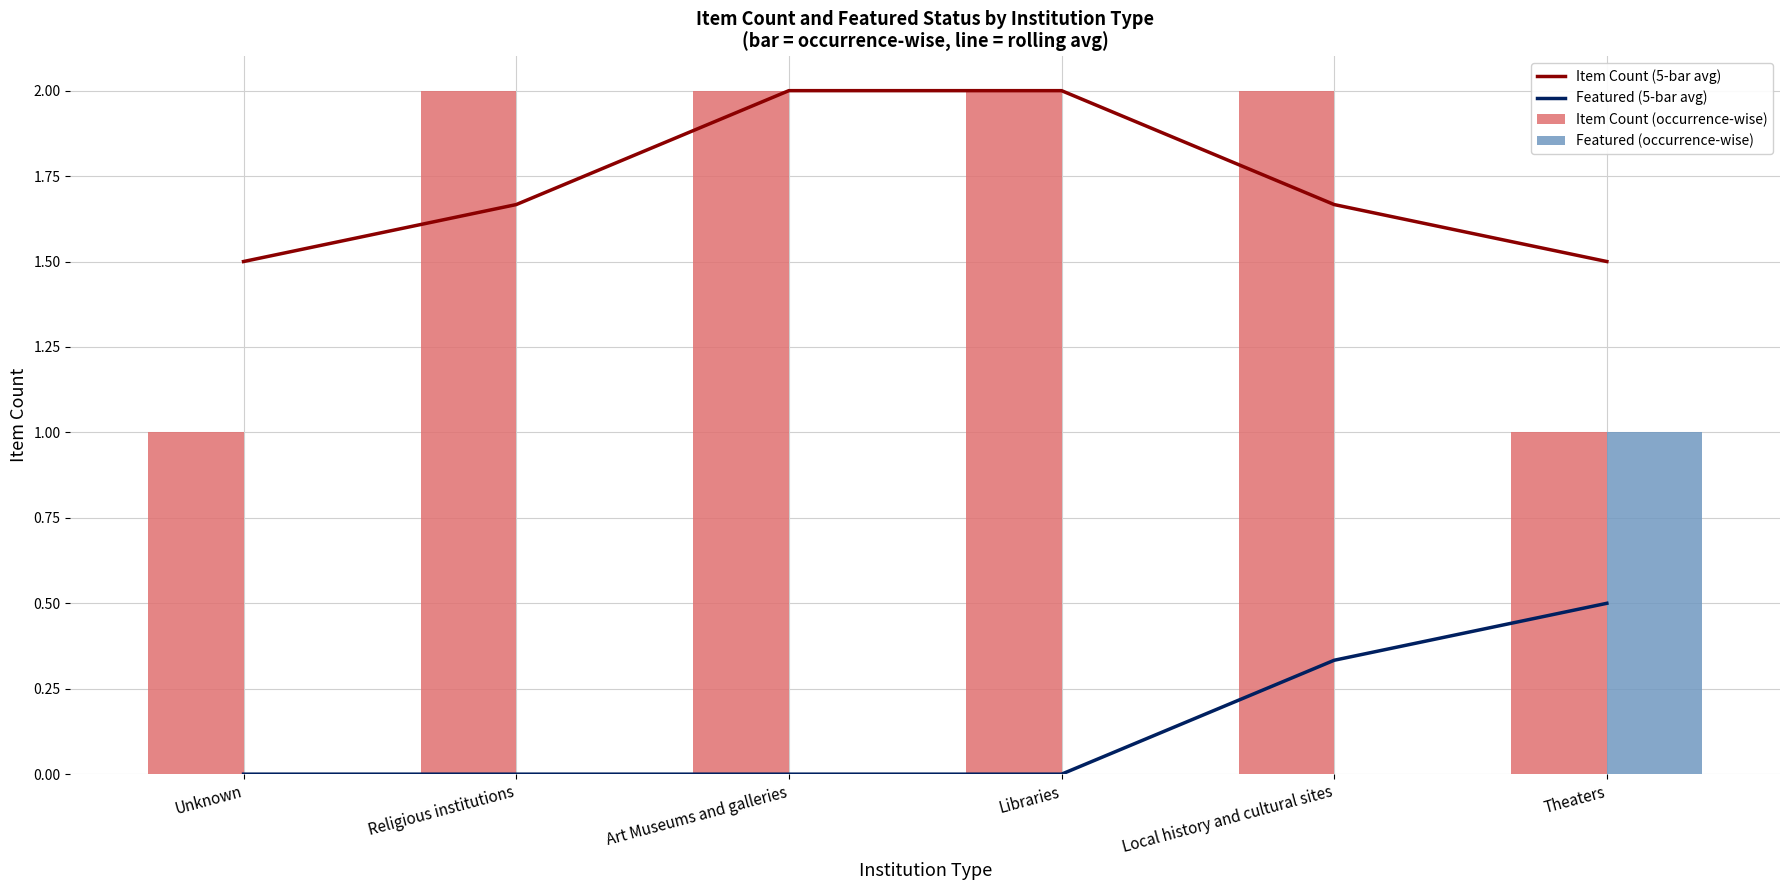

At which label does Featured (occurrence-wise) reach its peak?

Theaters